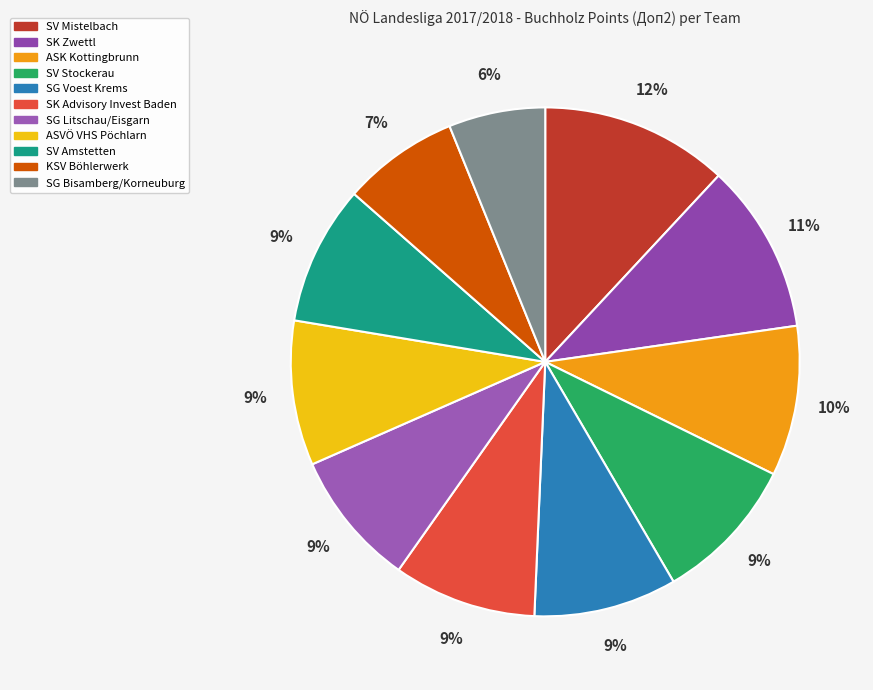

Is there any slice that represents more than half of the pie?

No